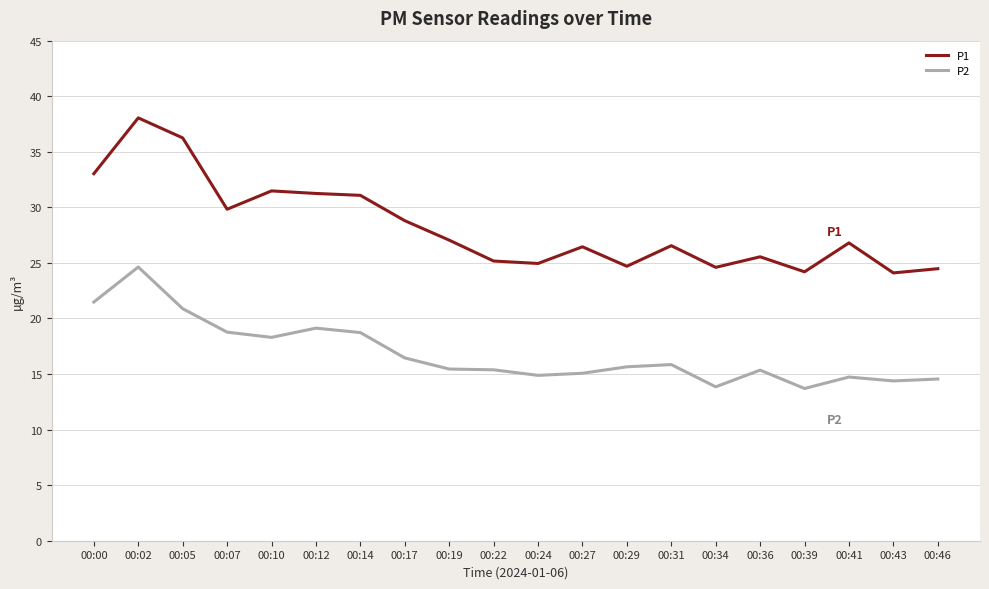

The value of P1 at 00:24 is 11.1. True or false?

False